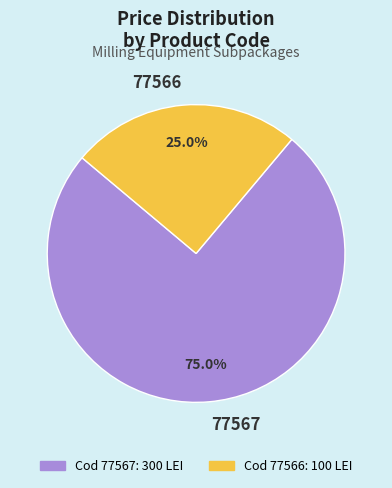

Which slice is the smallest?

77566